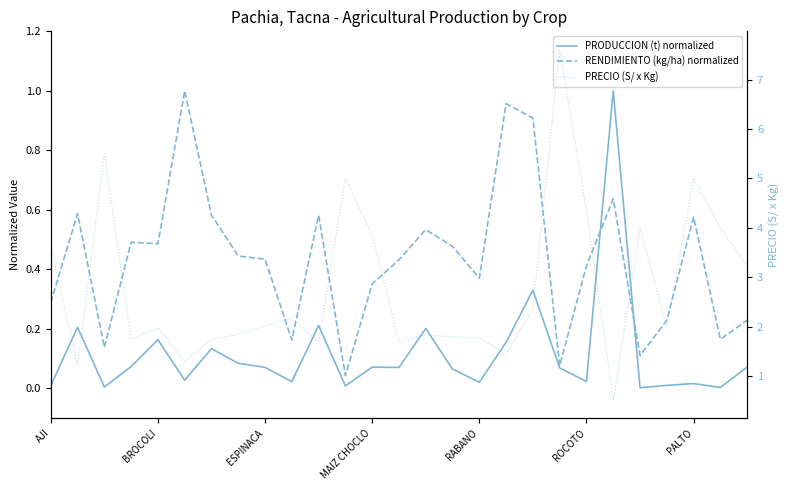

Which series has the largest total across all categories?

PRECIO (S/ x Kg)